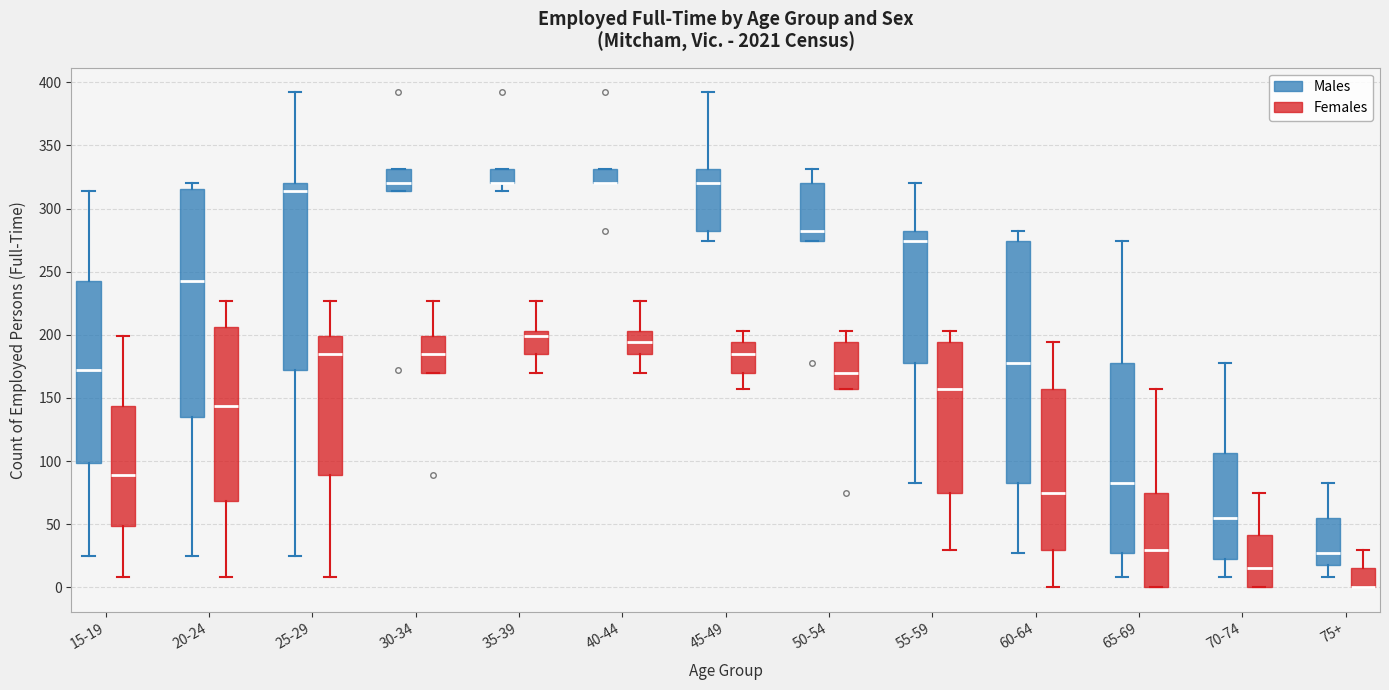

Where does the median line of the box for 65-69 (Females) sit on the y-axis? The values are not printed on the chart, so give them approximately, as read against the axis.

30